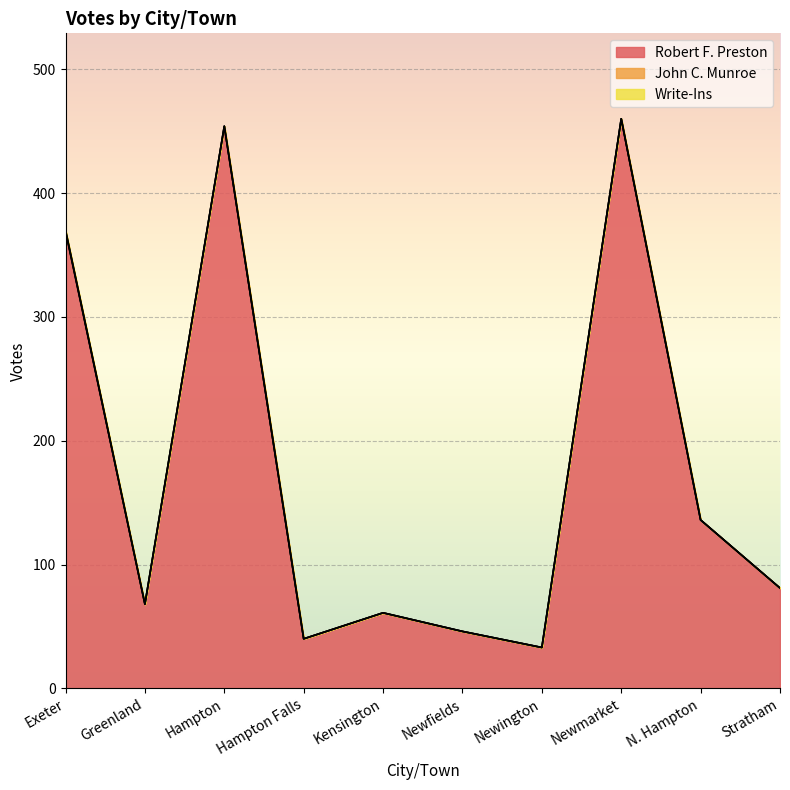

Is it true that John C. Munroe equals -1 at Hampton Falls?

False